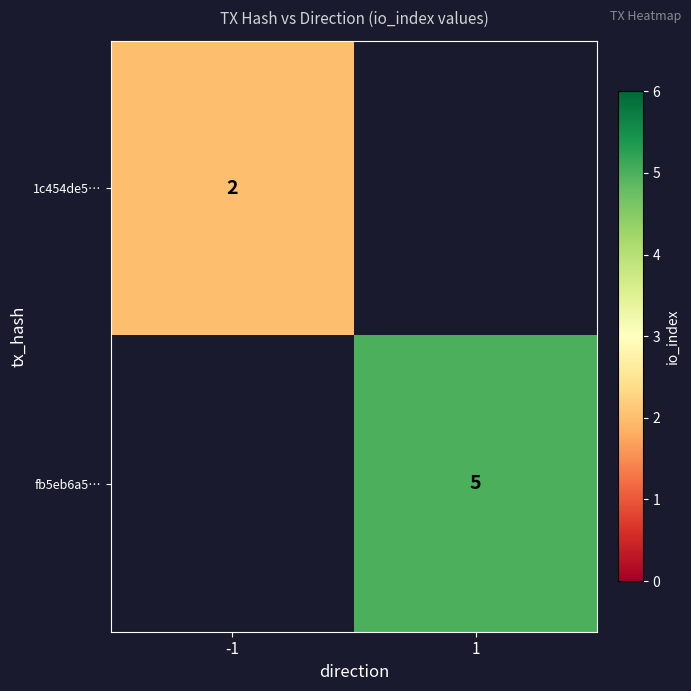

How many categories are shown in the chart?

2